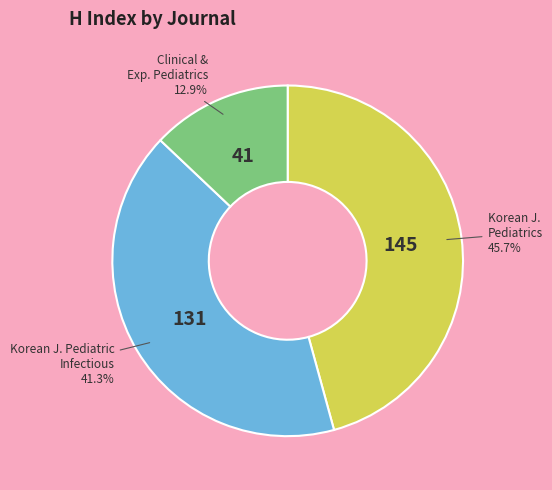

Approximately how many times larger is the value at Clinical & Exp. Pediatrics compared to Korean J. Pediatrics?

0.3